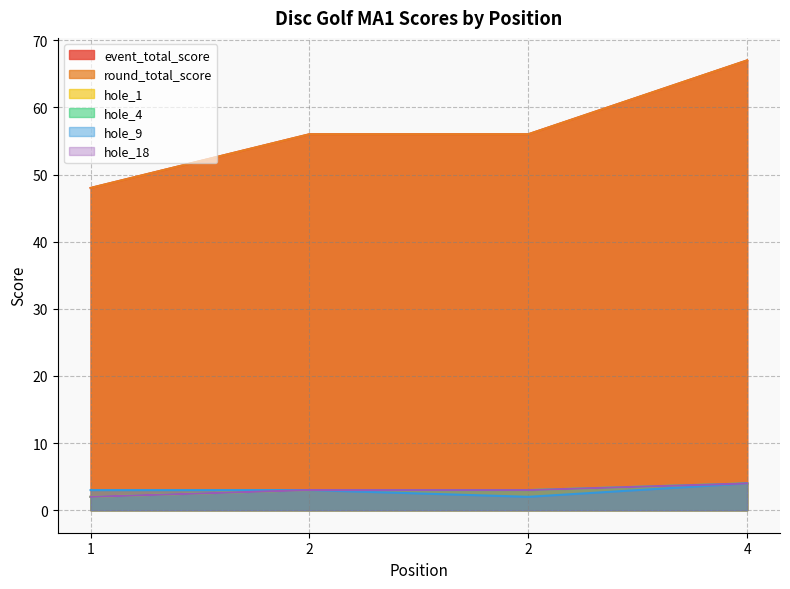

What is the value of the event_total_score point at the 2nd from the left?

56